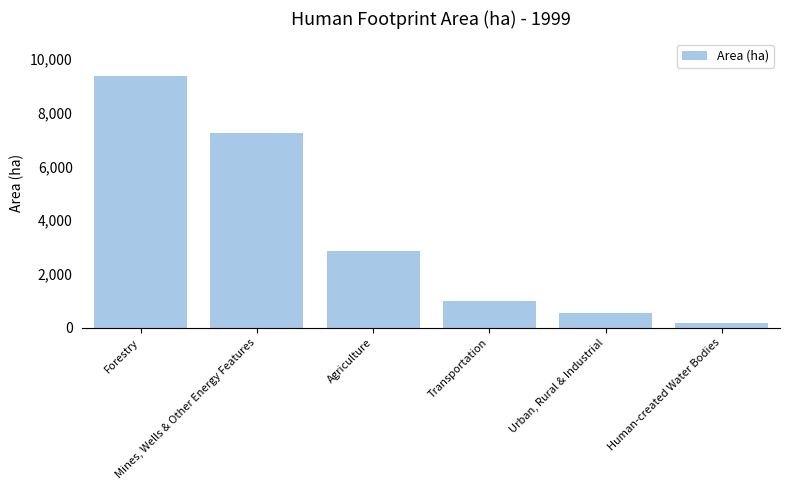

Which label corresponds to the smallest value in the chart?

Human-created Water Bodies